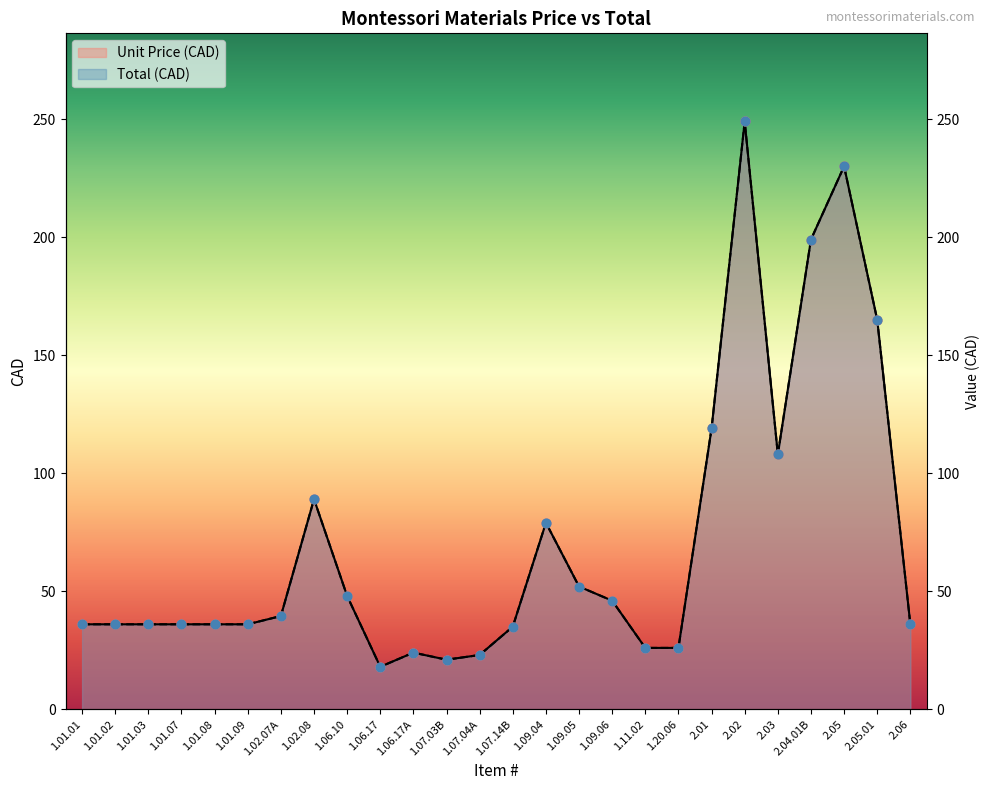

What is the total value across all series at 1.07.14B?

70.0